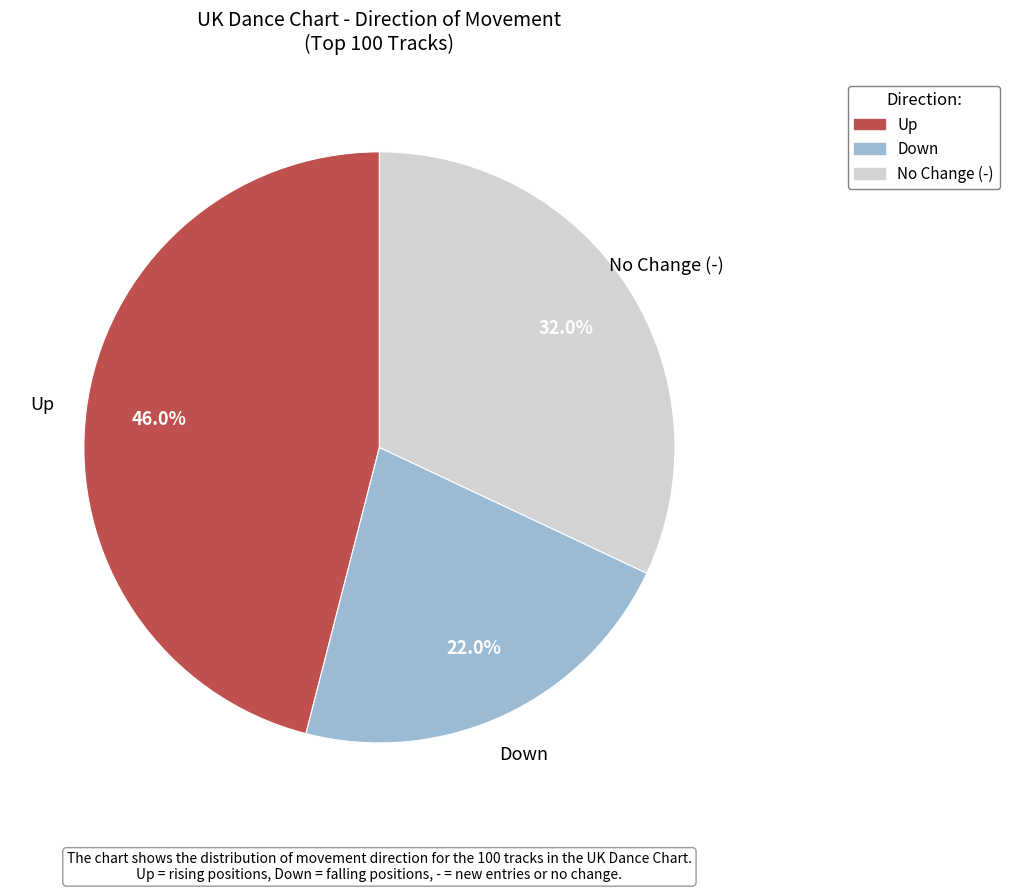

Does any single category account for the majority?

No